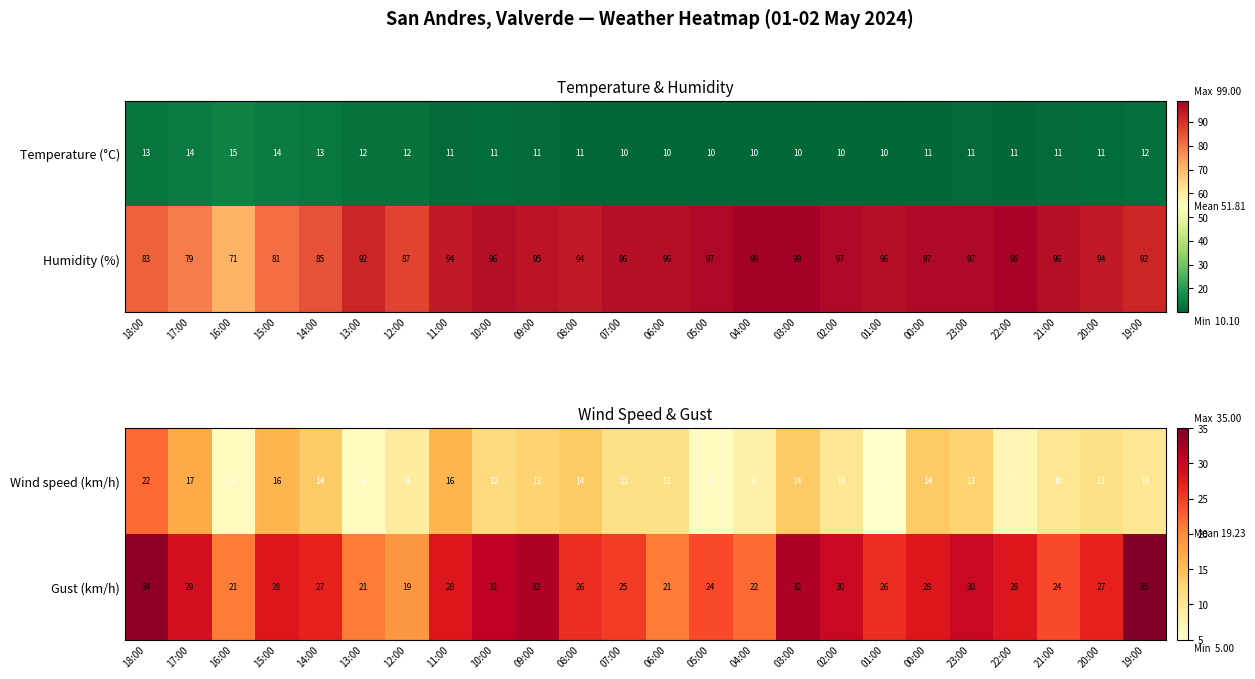

What is the smallest value displayed?

5